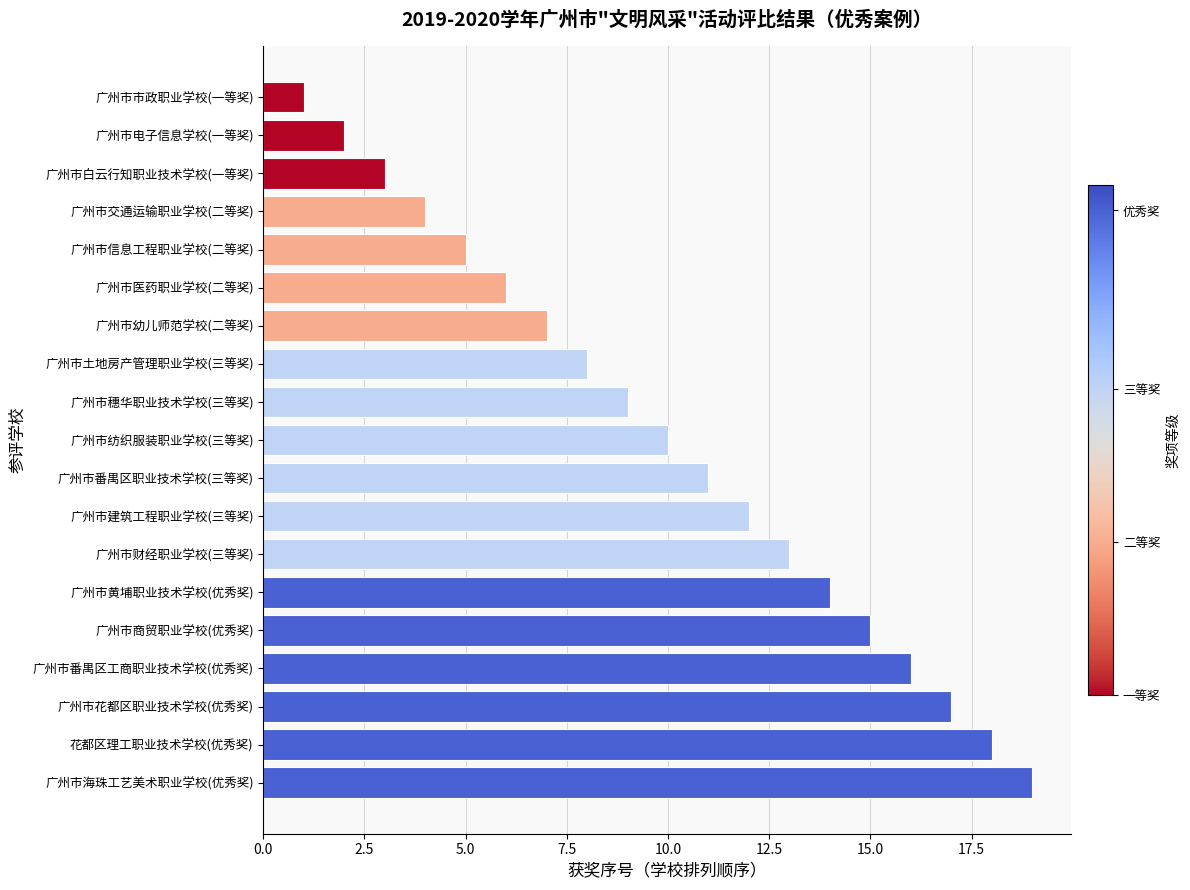

List the labels in order of value, smallest first.

广州市市政职业学校(一等奖), 广州市电子信息学校(一等奖), 广州市白云行知职业技术学校(一等奖), 广州市交通运输职业学校(二等奖), 广州市信息工程职业学校(二等奖), 广州市医药职业学校(二等奖), 广州市幼儿师范学校(二等奖), 广州市土地房产管理职业学校(三等奖), 广州市穗华职业技术学校(三等奖), 广州市纺织服装职业学校(三等奖), 广州市番禺区职业技术学校(三等奖), 广州市建筑工程职业学校(三等奖), 广州市财经职业学校(三等奖), 广州市黄埔职业技术学校(优秀奖), 广州市商贸职业学校(优秀奖), 广州市番禺区工商职业技术学校(优秀奖), 广州市花都区职业技术学校(优秀奖), 花都区理工职业技术学校(优秀奖), 广州市海珠工艺美术职业学校(优秀奖)